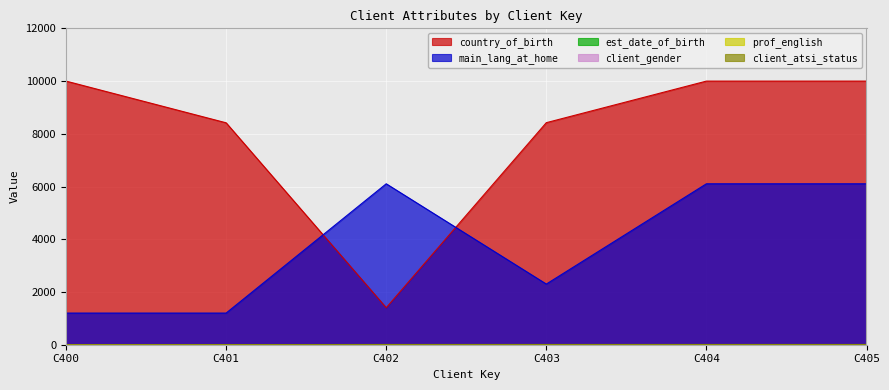

What value does the prof_english series have at C404?

1